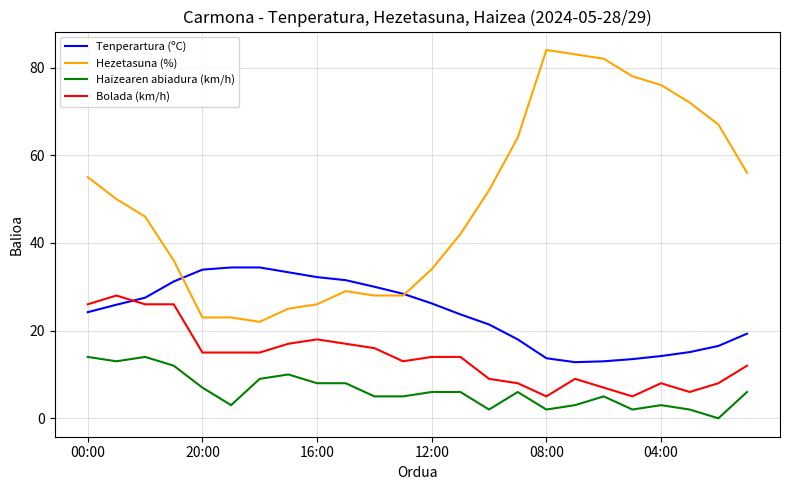

List the series in order of their overall mean, lowest first.

Haizearen abiadura (km/h), Bolada (km/h), Tenperartura (ºC), Hezetasuna (%)